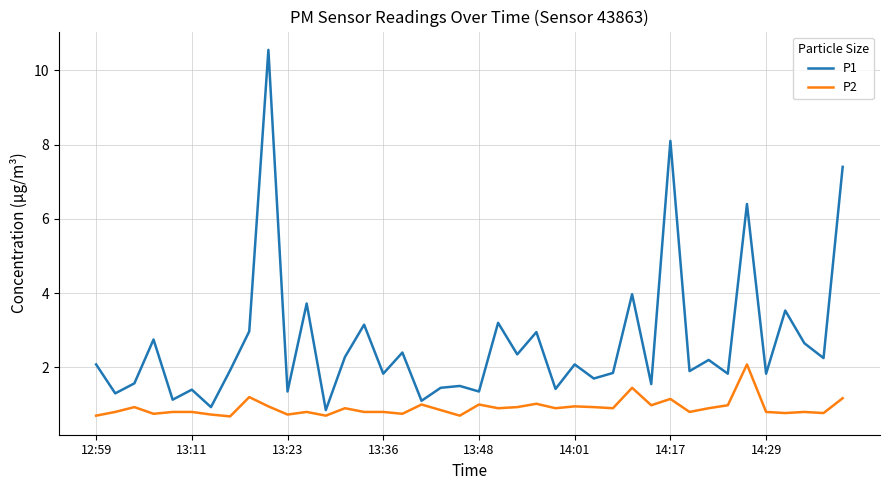

What are all the series names shown in the legend?

P1, P2